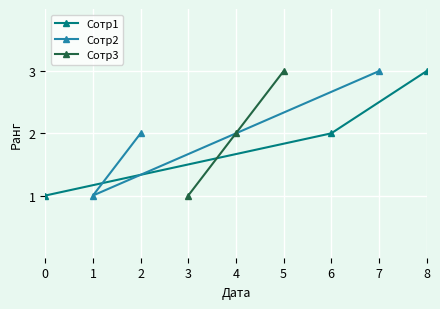

List the labels in order of Сотр1 value, smallest first.

0, 6, 8